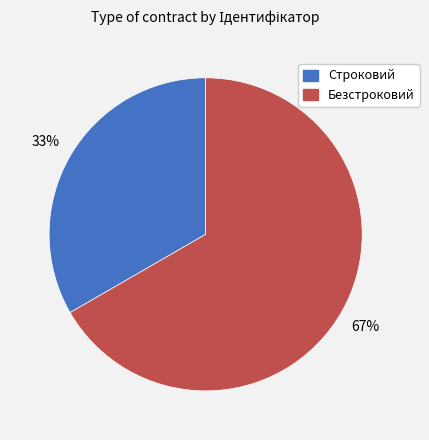

Which slice represents more than half of the pie?

Безстроковий